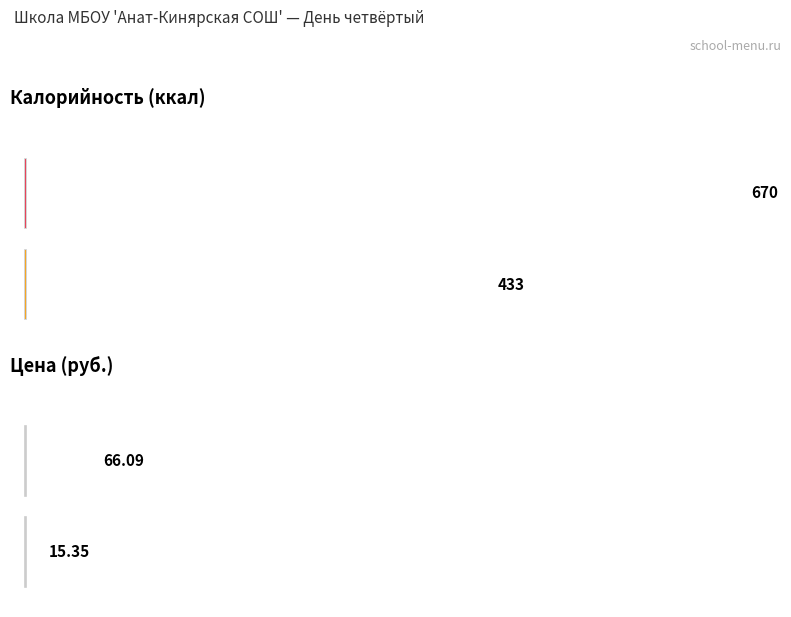

How many groups of bars are there?

2